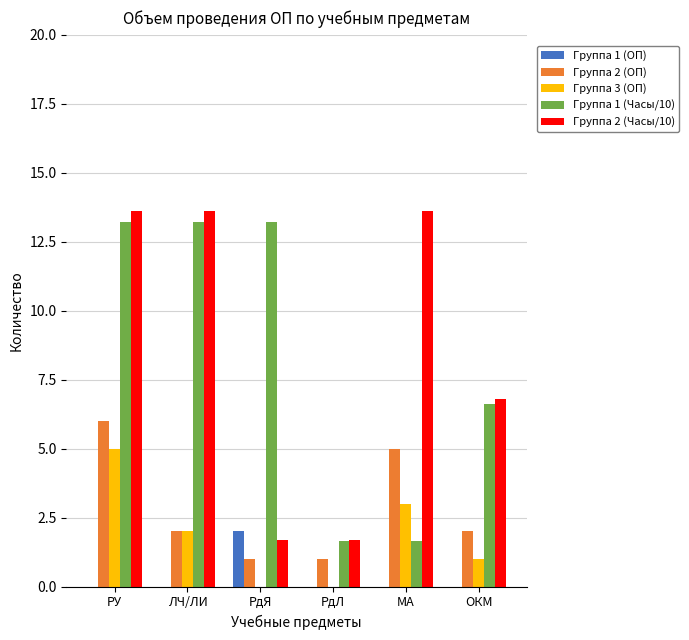

At which category is the sum across all series the highest?

РУ